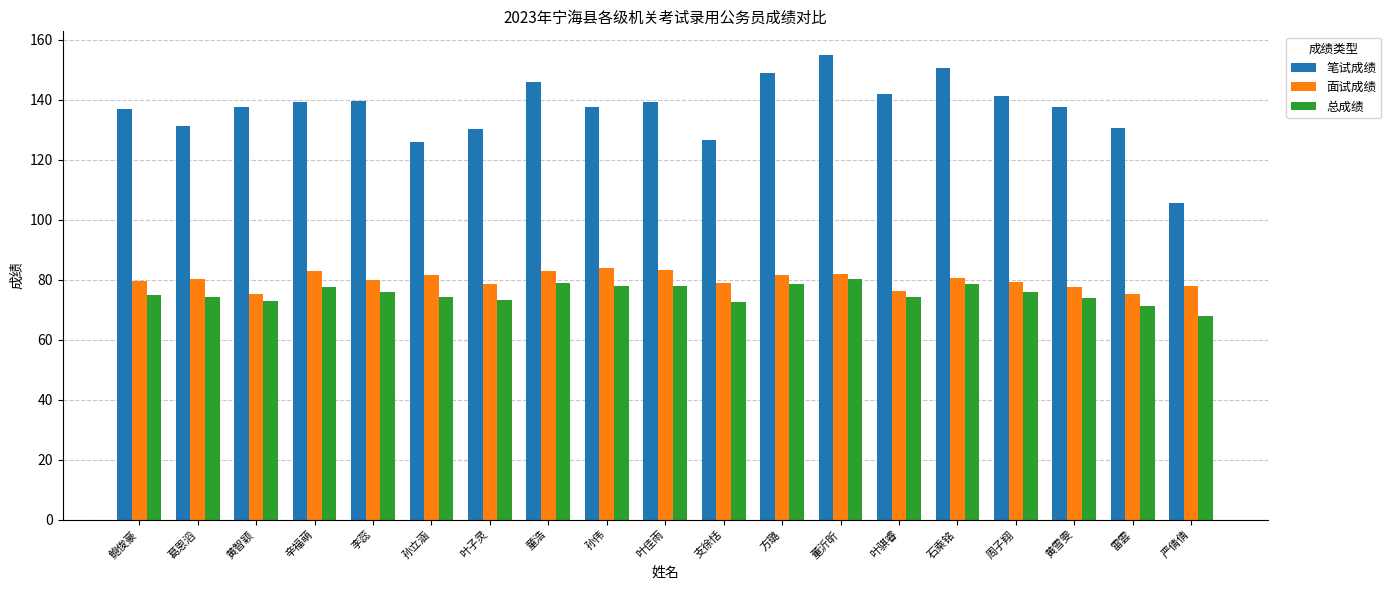

How many series are shown in this chart?

3